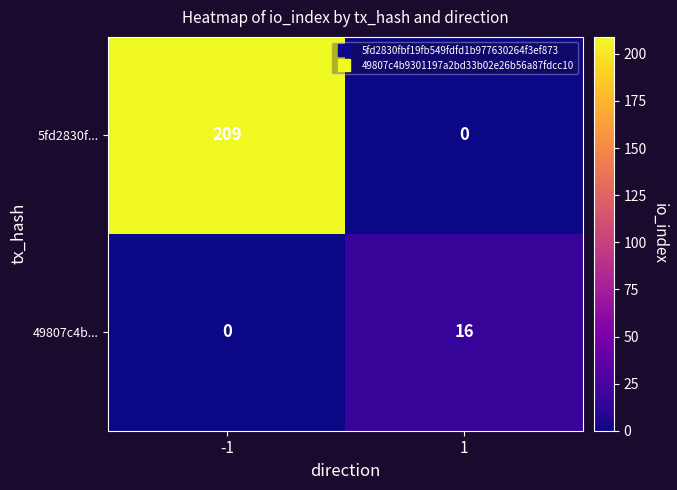

What is the total value across all series at 1?

16